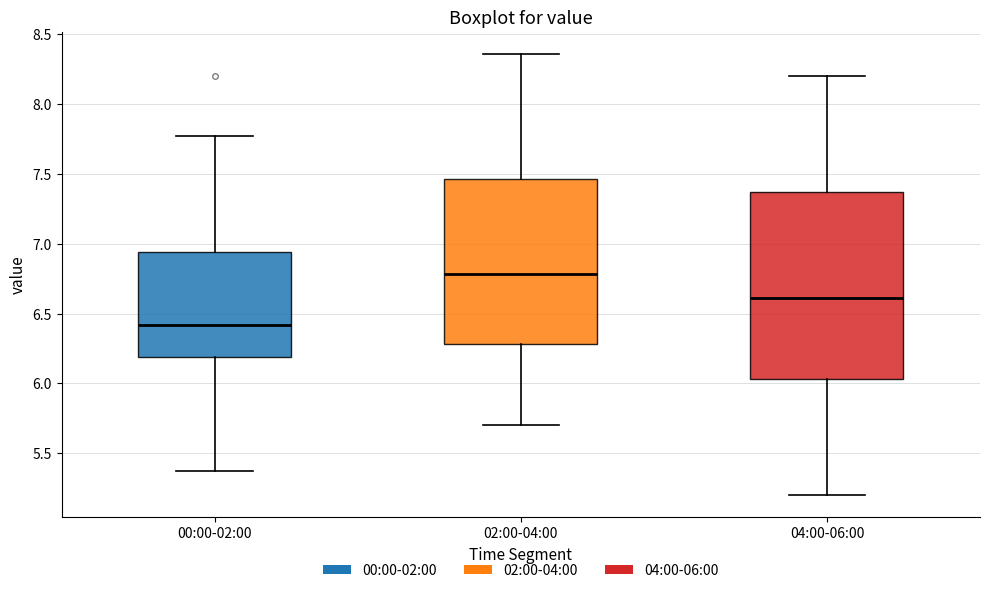

Reading left to right, transcribe this box plot: for each box, give where its median line is, the range the box spans, and where its two whiskers end, as read against the y-axis. The values are not printed on the chart, so give them approximately, as read against the axis.

00:00-02:00: median 6.40, box 6.20 to 6.95, whiskers 5.35 to 7.75
02:00-04:00: median 6.80, box 6.30 to 7.45, whiskers 5.70 to 8.35
04:00-06:00: median 6.60, box 6.05 to 7.35, whiskers 5.20 to 8.20